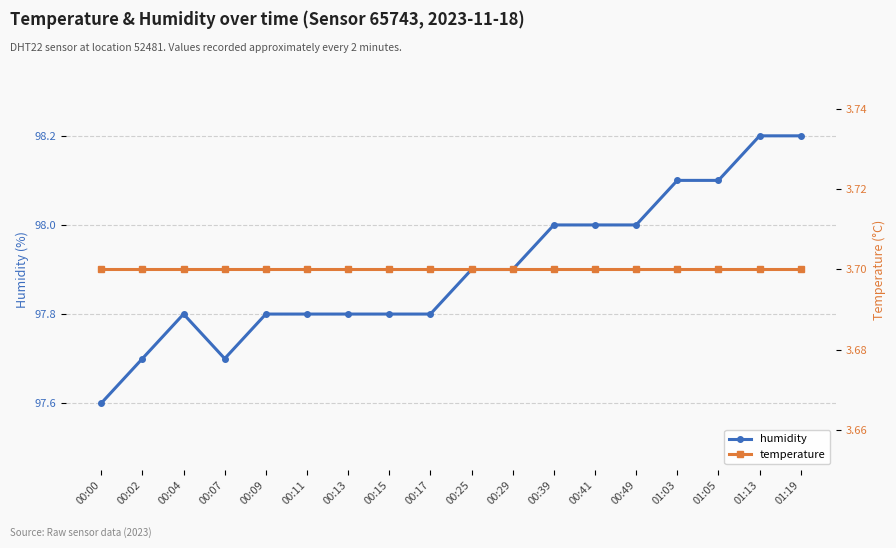

What is the spread (max minus min) of values at 00:15?

94.1